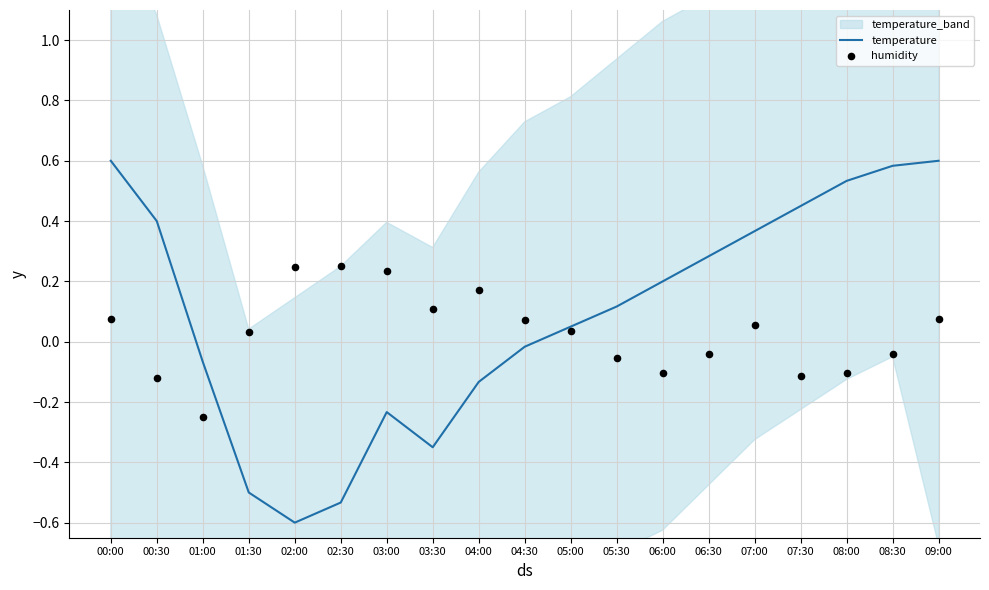

Which series contains the highest Y value?

temperature